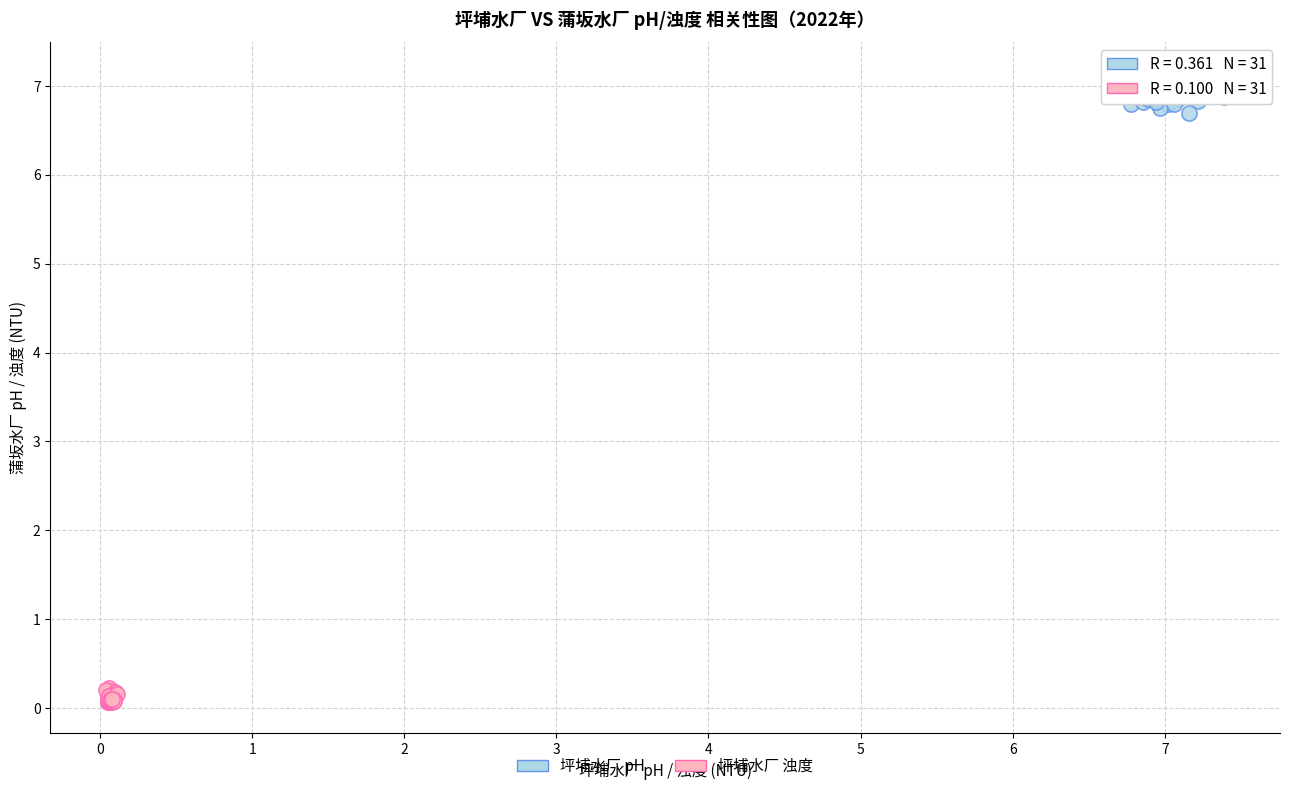

Which series has the widest spread of Y values?

坪埔水厂 pH